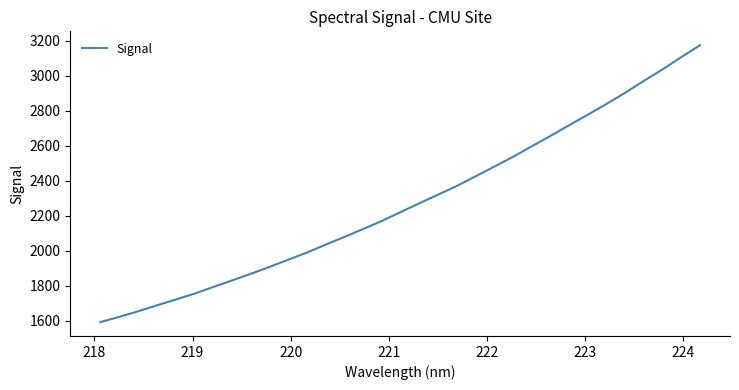

What is the difference between the maximum and minimum values?

1582.6